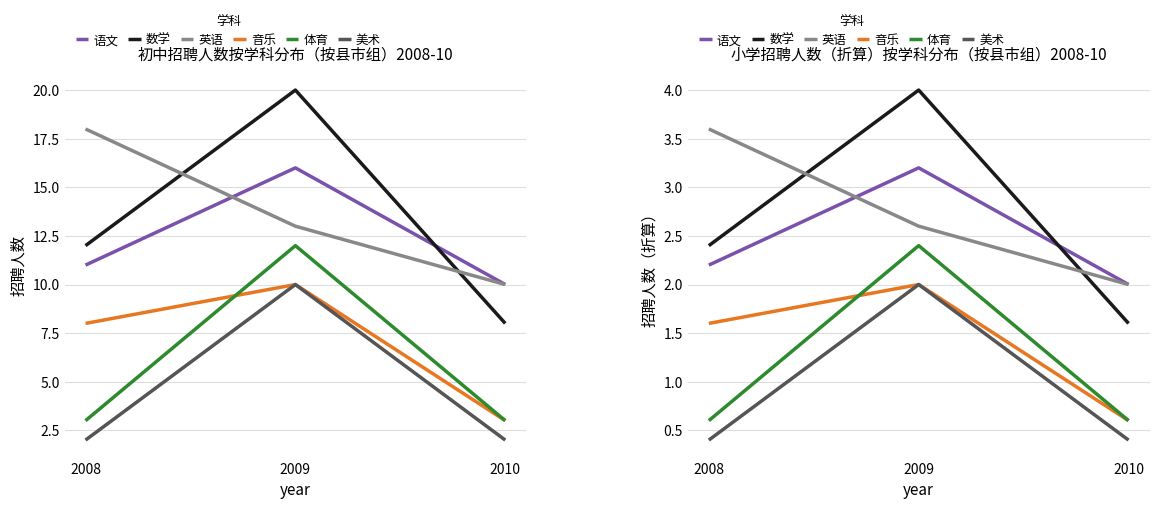

True or false: 英语 has a value of 2.0 at 2010.

True